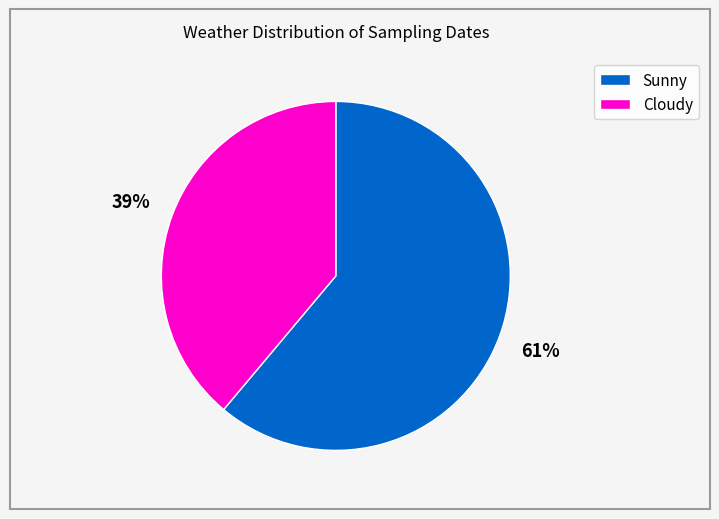

To the nearest percent, what portion does Sunny represent?

61%